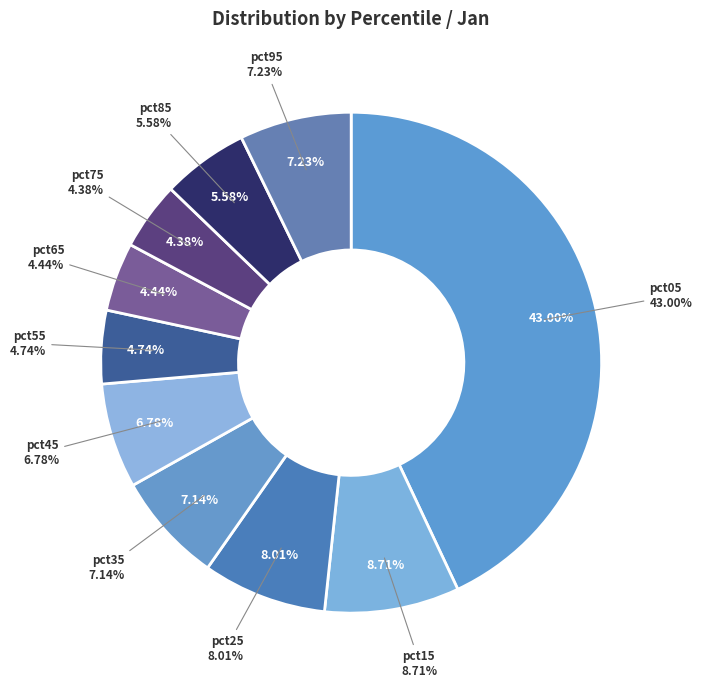

To the nearest percent, what is the average slice percentage?

10%